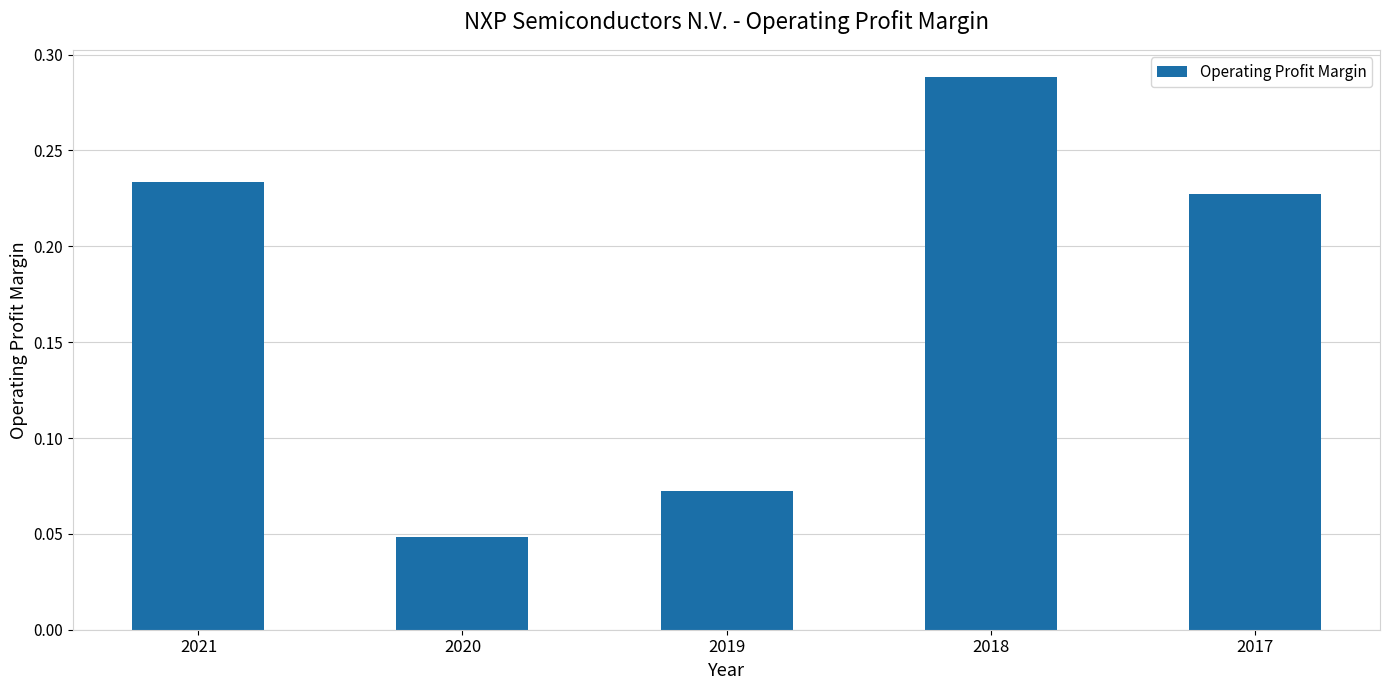

The chart shows a value of 0.4 at 2017. True or false?

False